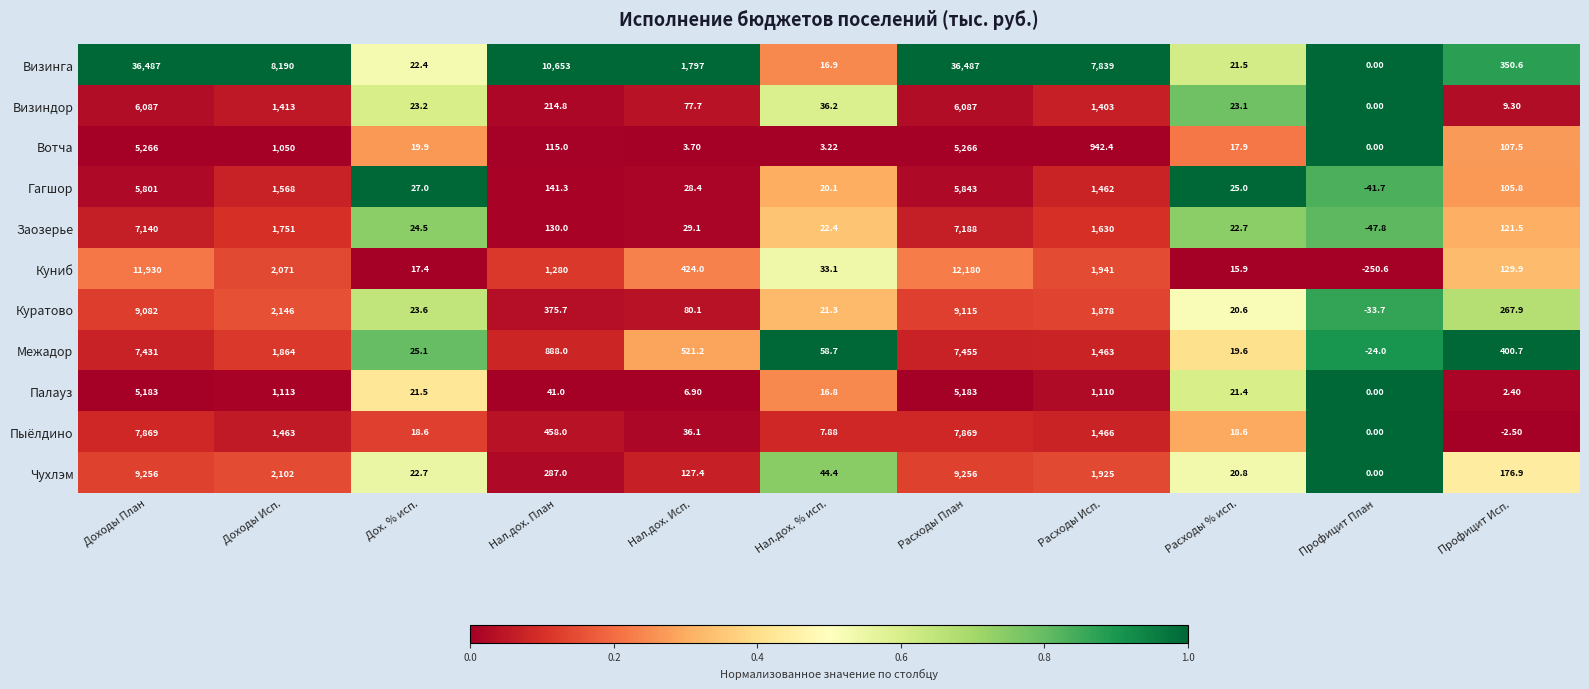

Between Расходы Исп. and Расходы % исп., which series saw the biggest shift?

Визинга